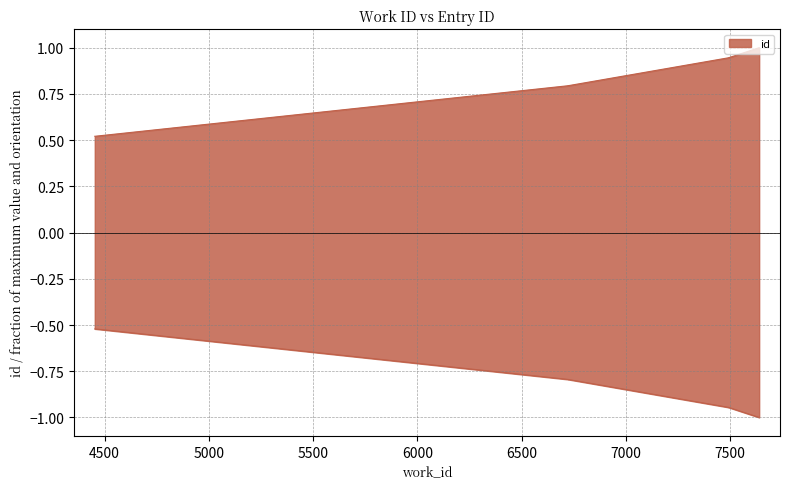

What is the difference between the second highest and minimum values?

0.4